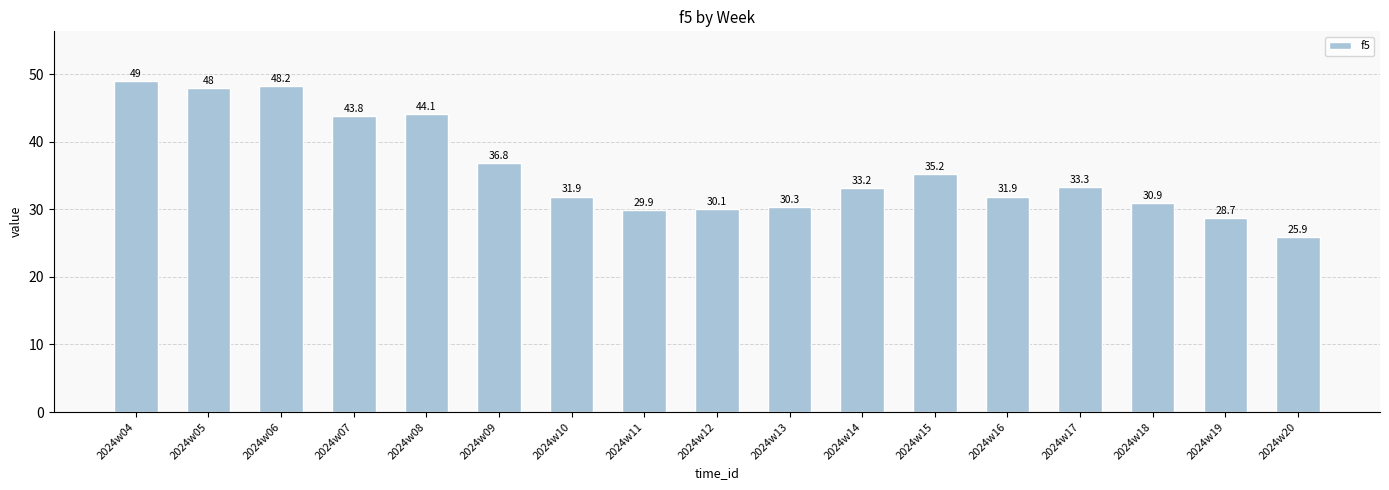

Count the number of data series in this chart.

1